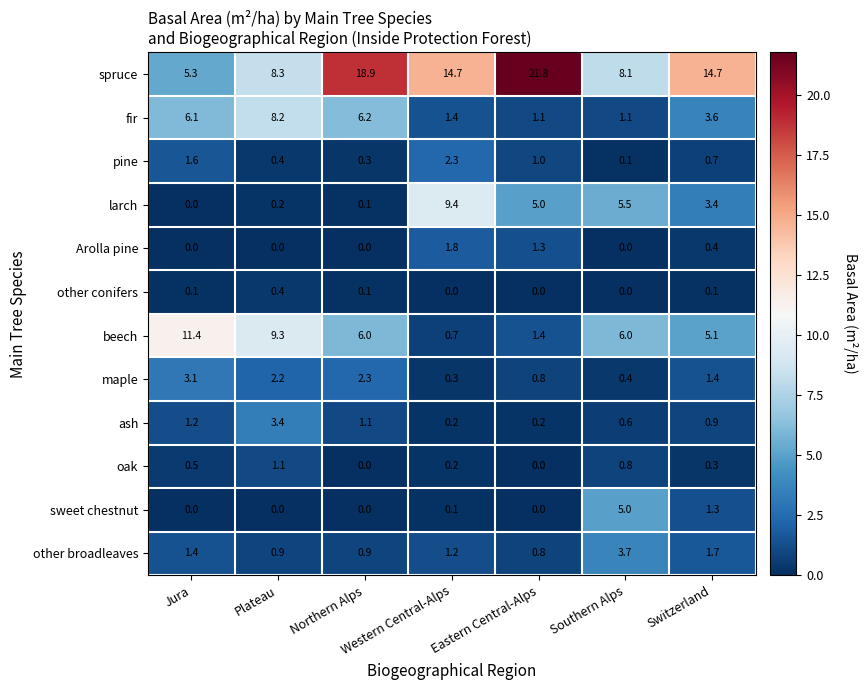

List the series in order of their peak value, highest first.

spruce, beech, larch, fir, sweet chestnut, other broadleaves, ash, maple, pine, Arolla pine, oak, other conifers